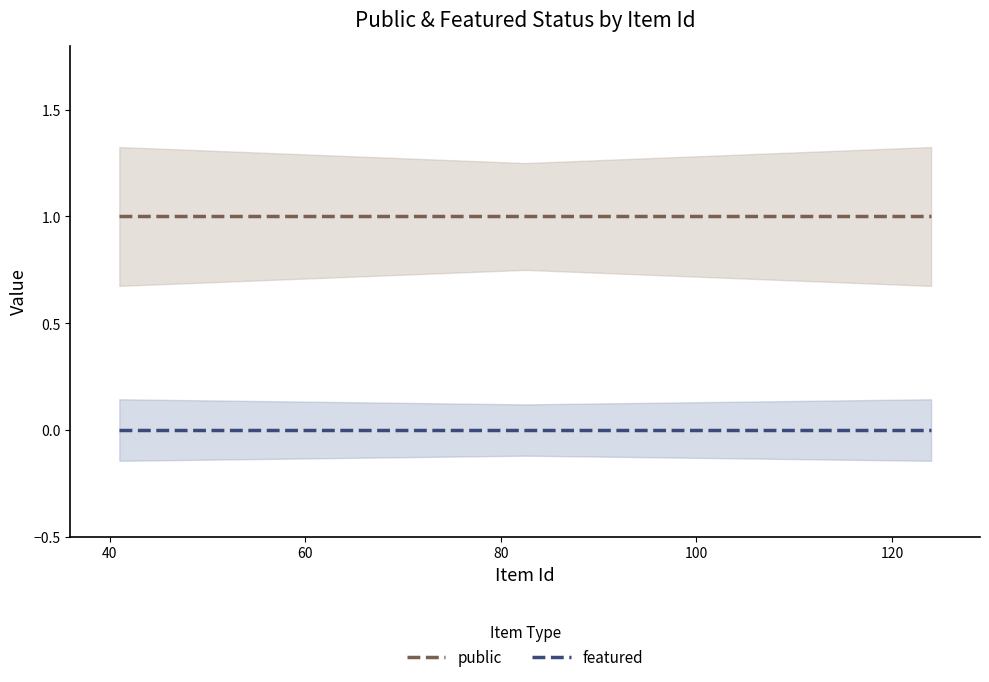

What is the label of the 3rd point from the right?

67